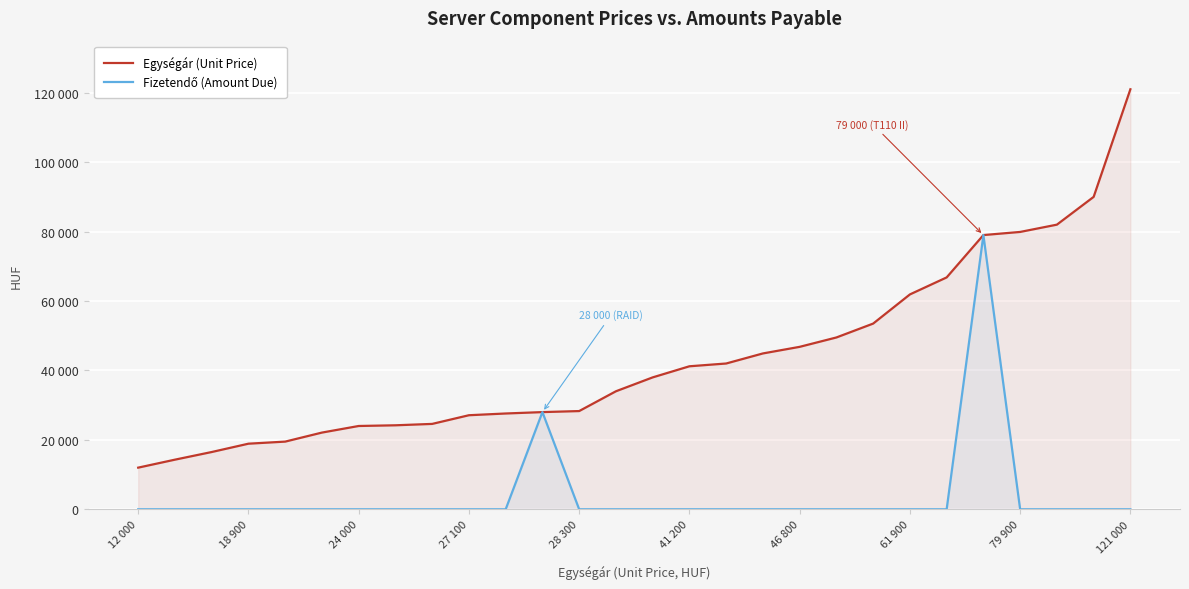

True or false: Fizetendő (Amount Due) and Egységár (Unit Price) cross at least once.

False